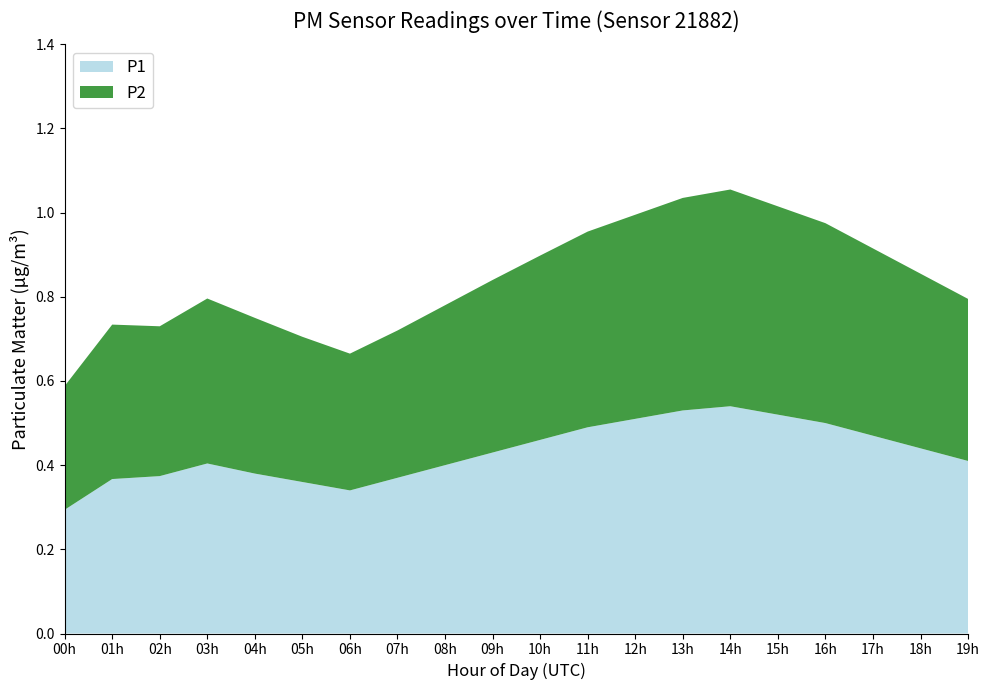

At which label does P1 reach its minimum?

00h